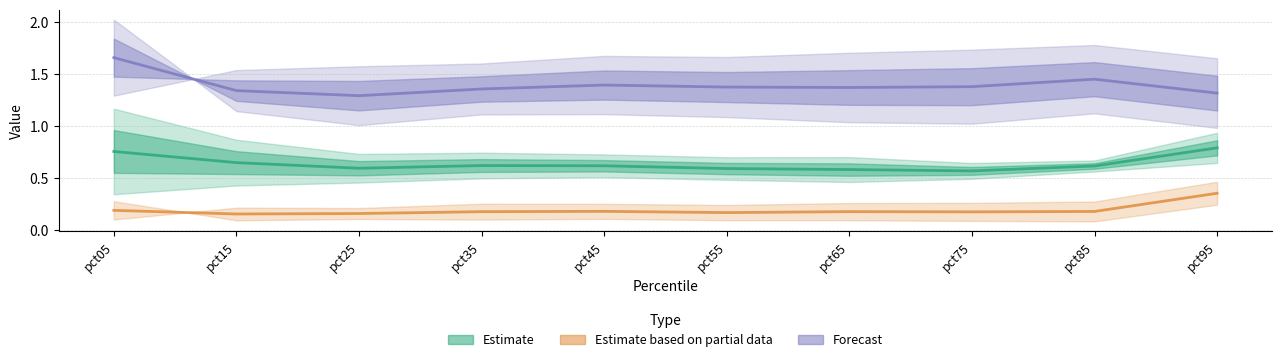

Between pct65 and pct75, which is larger?

pct75